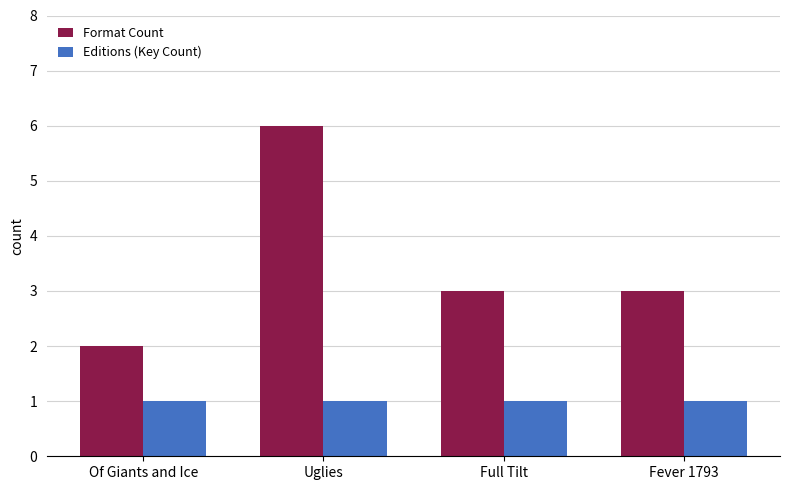

Reading right to left, what are all the values shown in this chart?

Format Count: 3	3	6	2
Editions (Key Count): 1	1	1	1